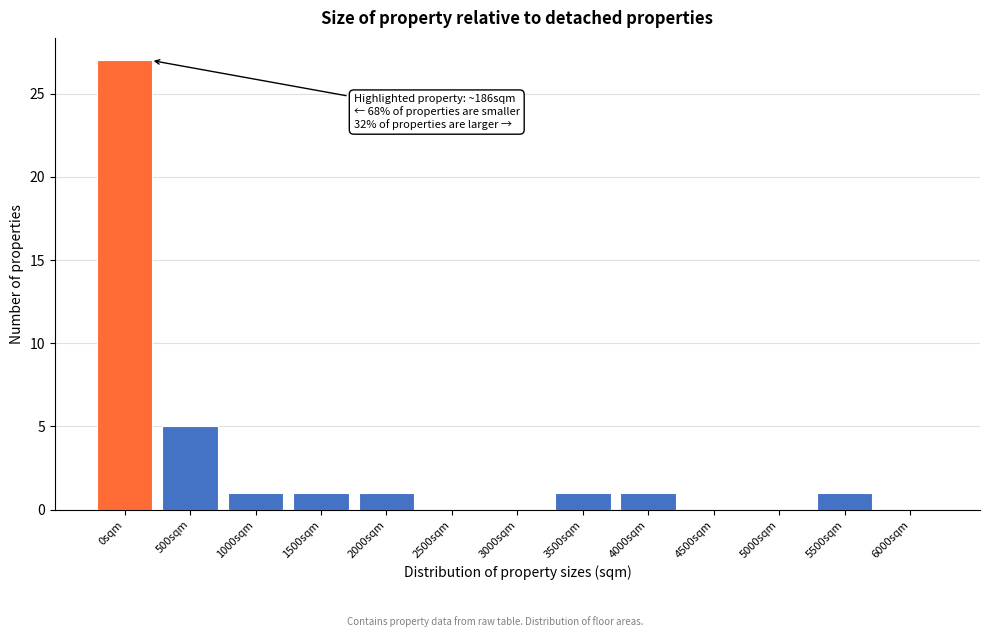

Reading left to right, transcribe all the data shown in this chart.

0sqm=27	500sqm=5	1000sqm=1	1500sqm=1	2000sqm=1	2500sqm=0	3000sqm=0	3500sqm=1	4000sqm=1	4500sqm=0	5000sqm=0	5500sqm=1	6000sqm=0